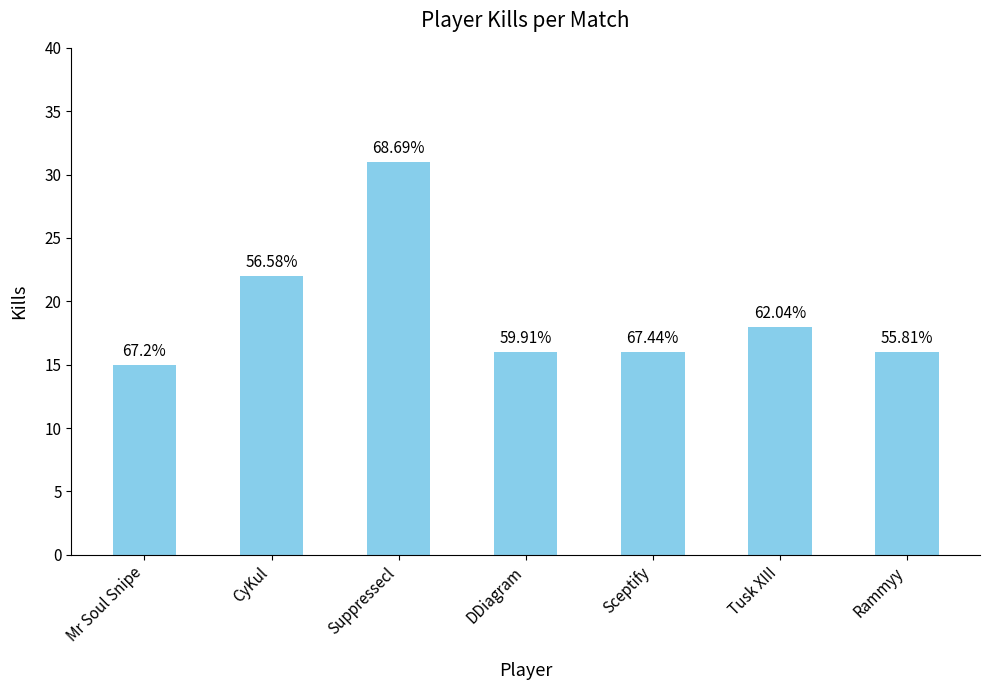

What is the difference between the maximum and second lowest values?

15